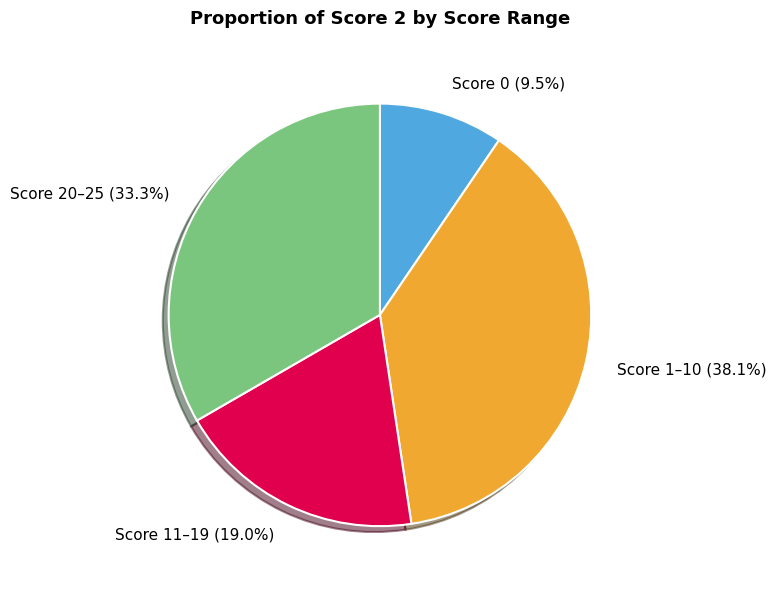

What percentage is NOT represented by Score 11–19 (19.0%)?

81.0%